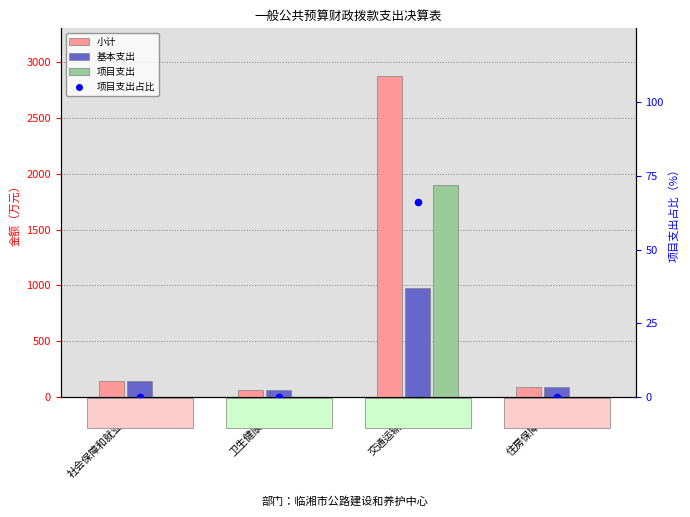

Which series contains the highest Y value?

小计